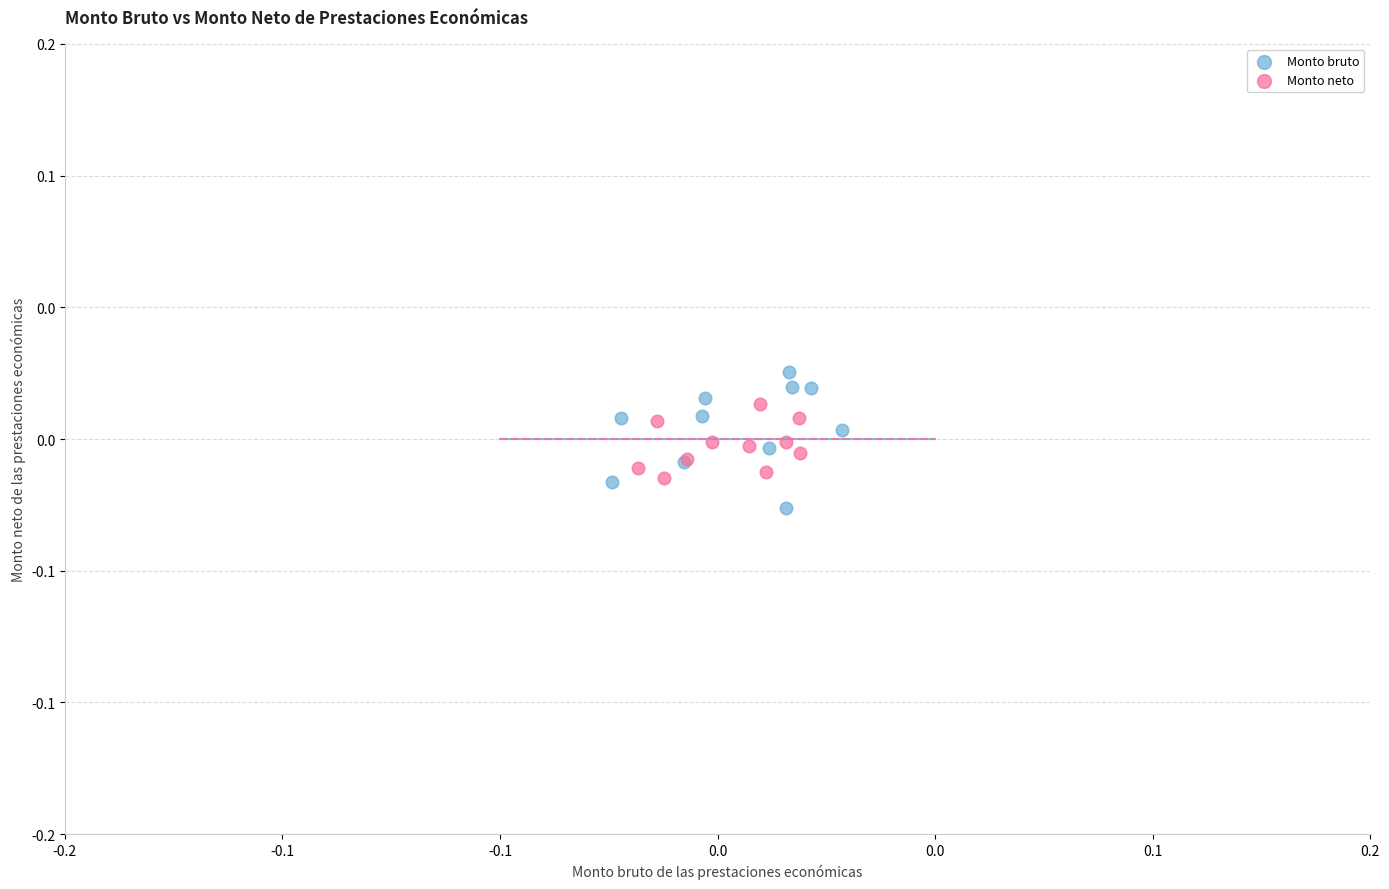

What are all the series names shown in the legend?

Monto bruto, Monto neto